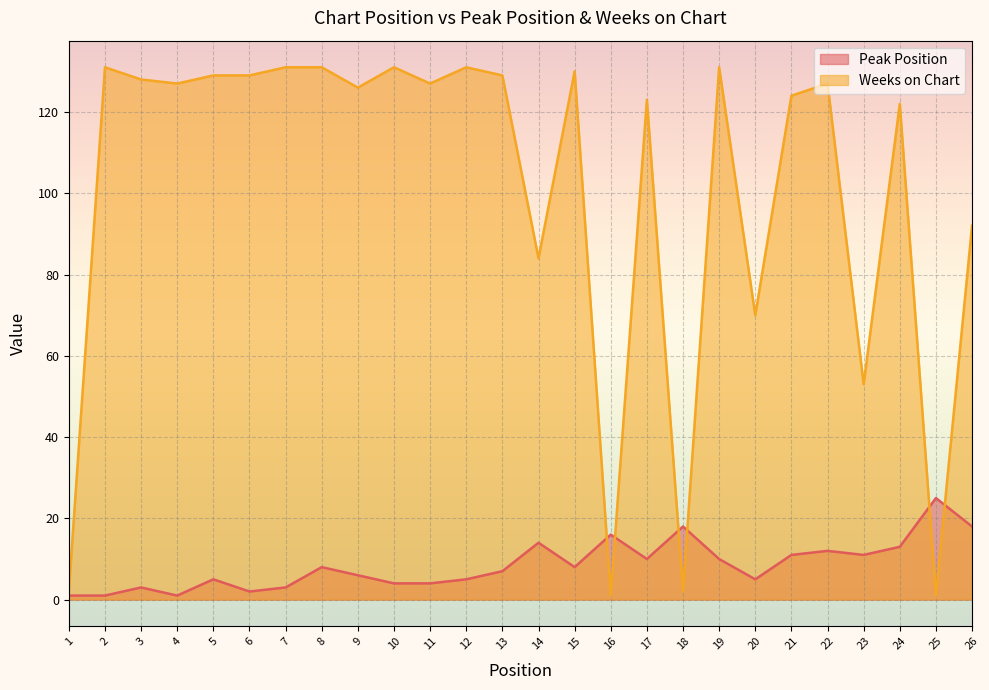

Count the number of data series in this chart.

2